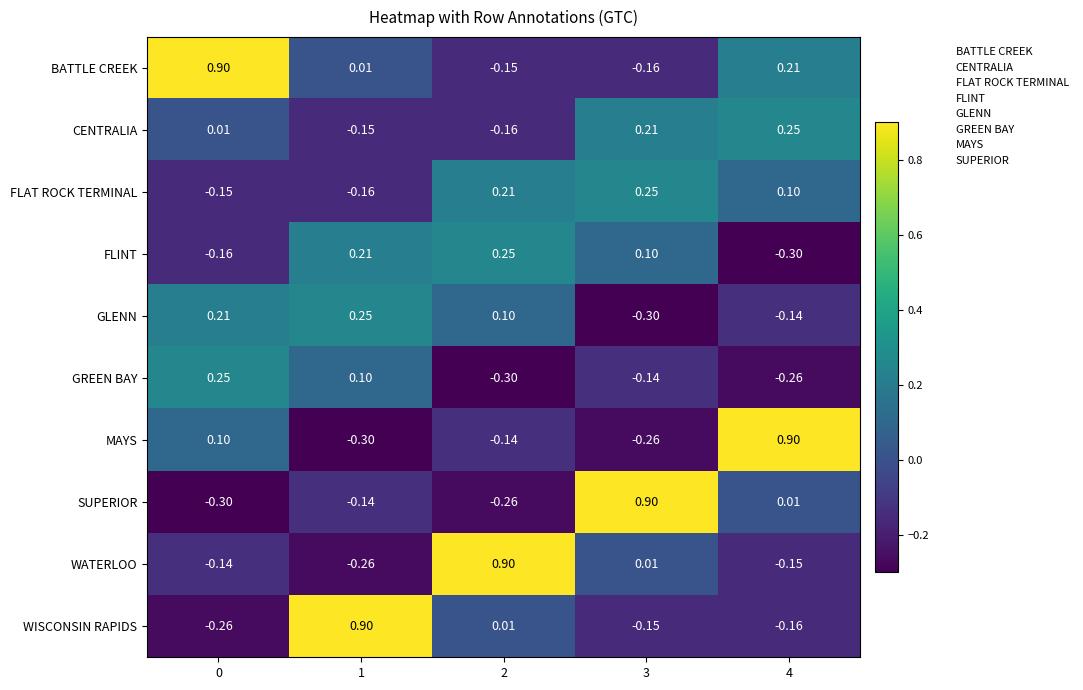

Which series has the largest total across all categories?

BATTLE CREEK